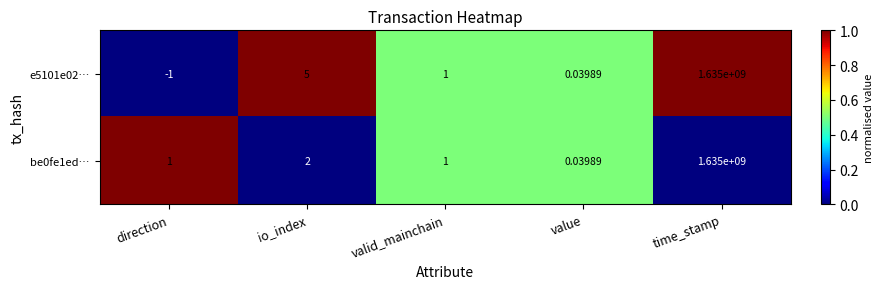

How many distinct data groups are displayed?

2